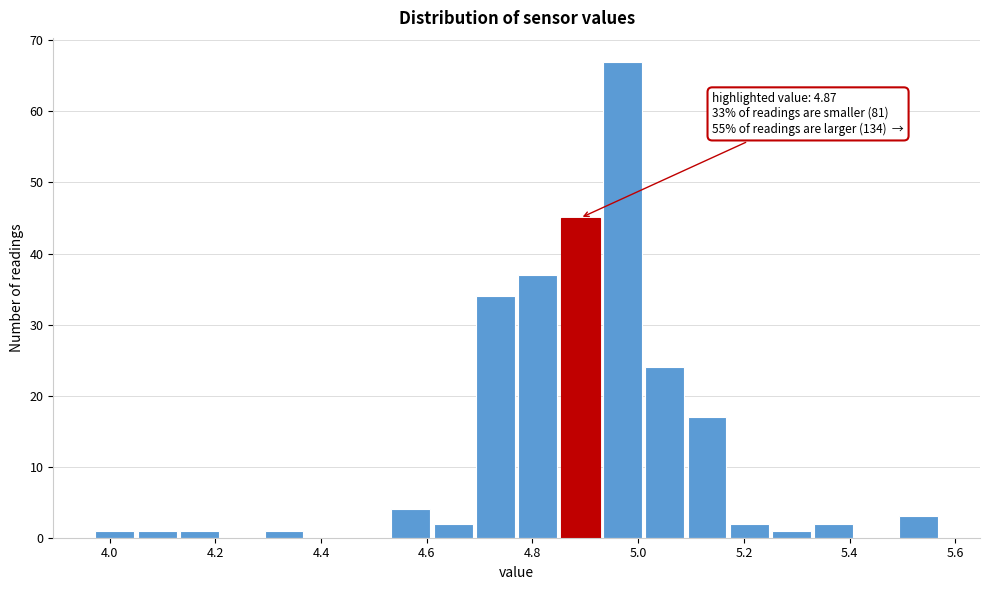

Which range on the x-axis has the tallest bar?

4.93 to 5.01